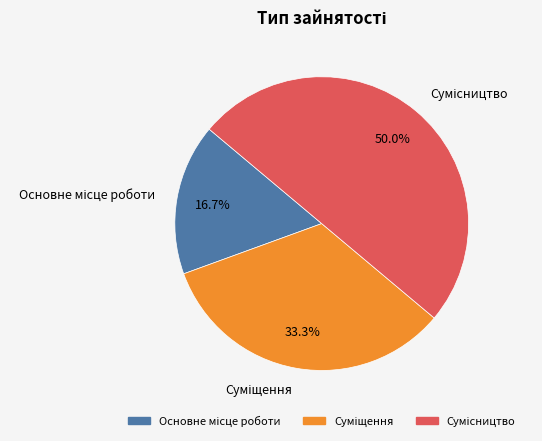

What is the change in value from Основне місце роботи to Суміщення?

+1